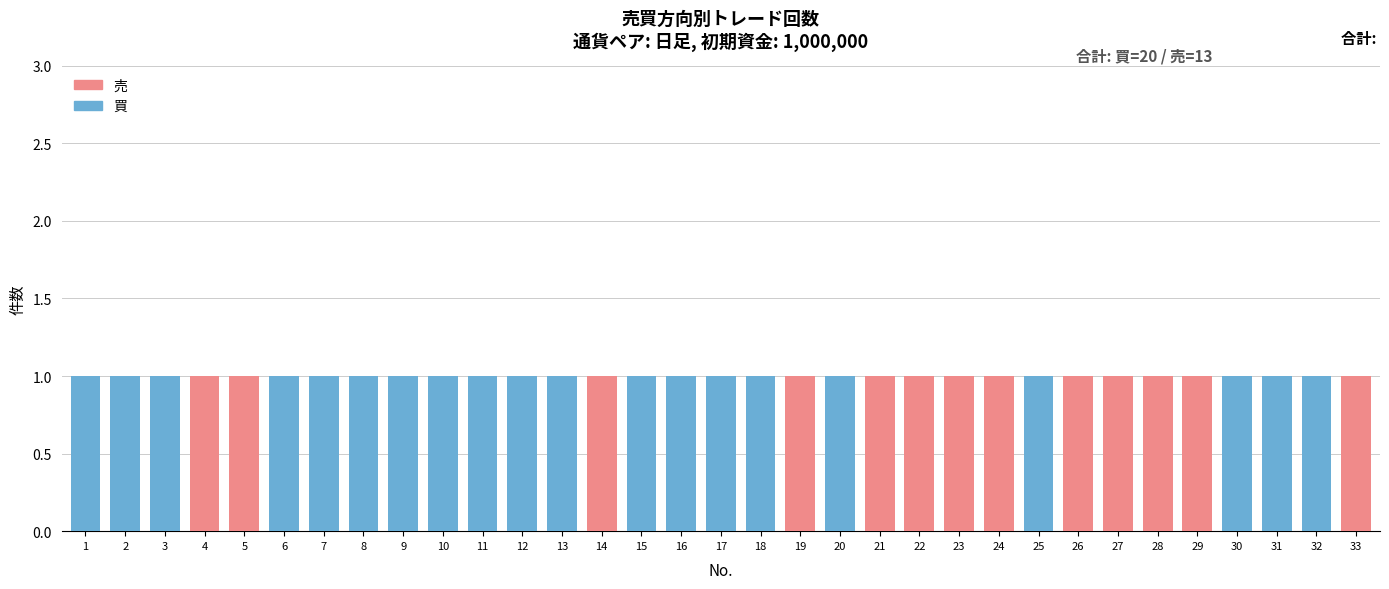

The 買 series shows 0 at 10. True or false?

False